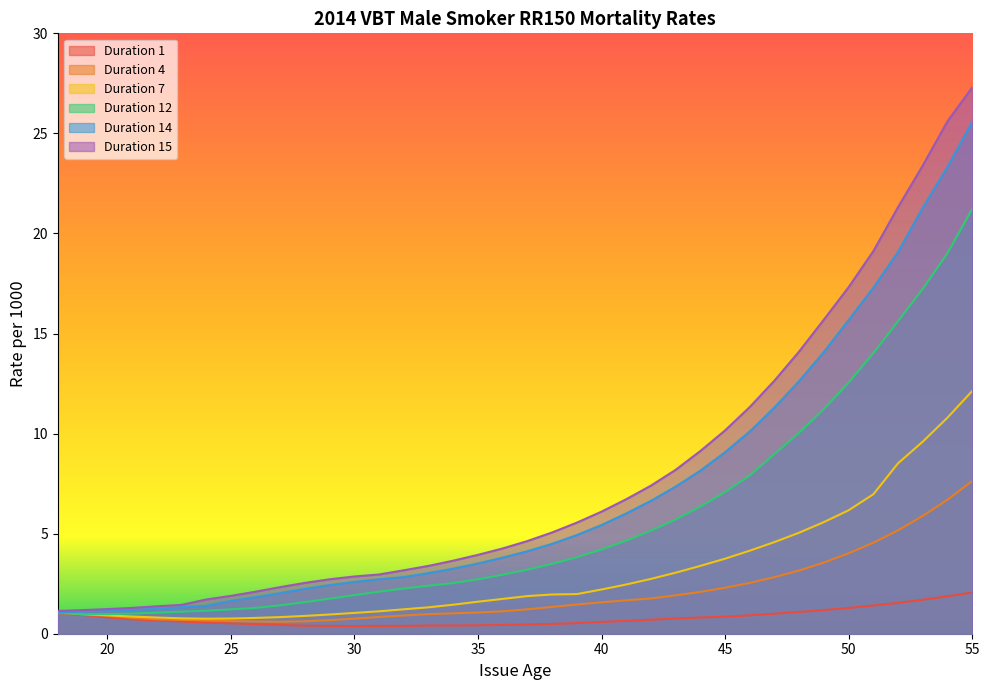

Which series has the widest spread of values?

Duration 15